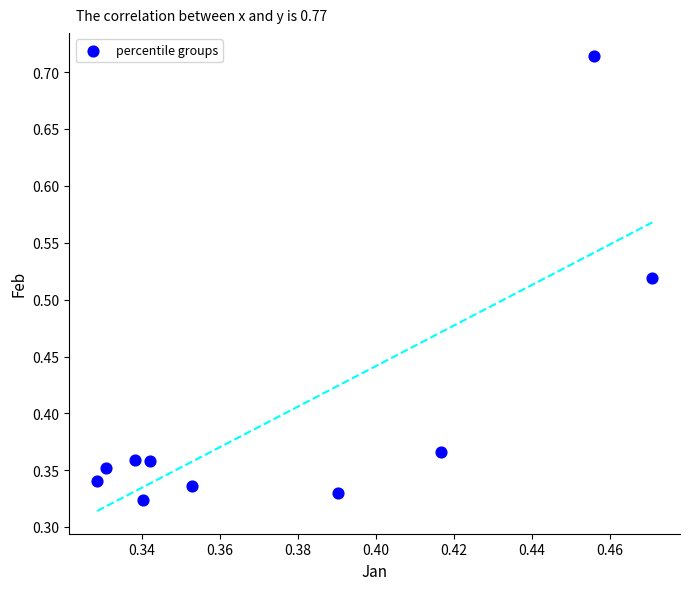

How many points are shown in the scatter plot?

10